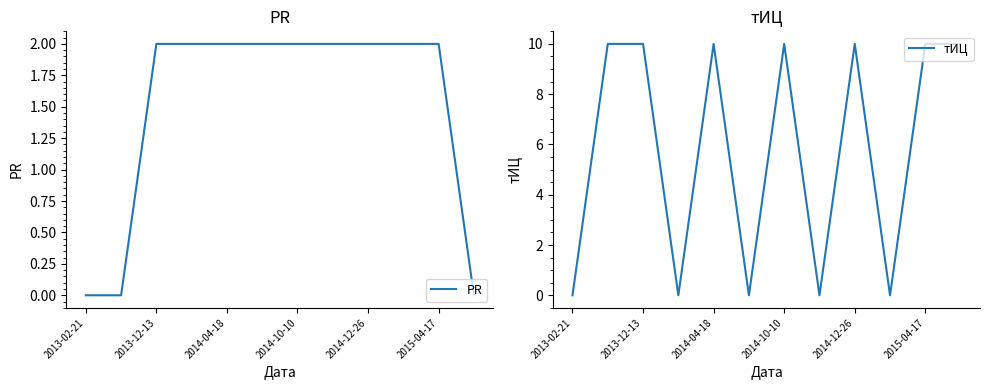

What are all the series names shown in the legend?

PR, тИЦ